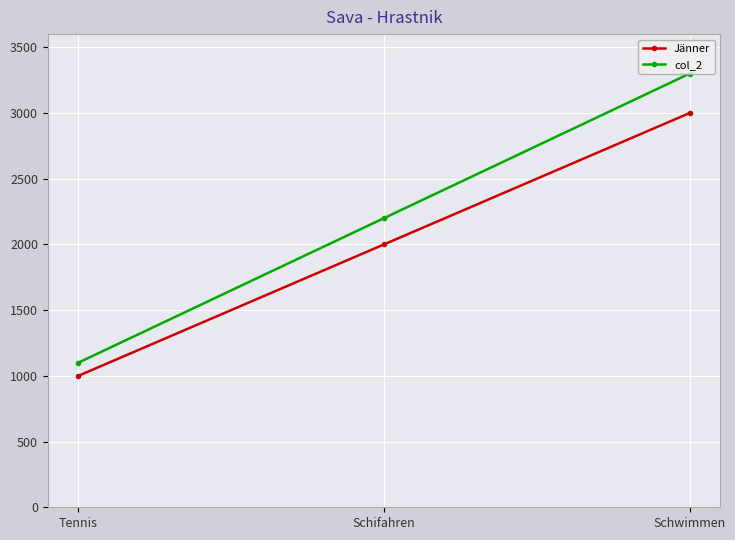

List the series in order of their peak value, lowest first.

Jänner, col_2